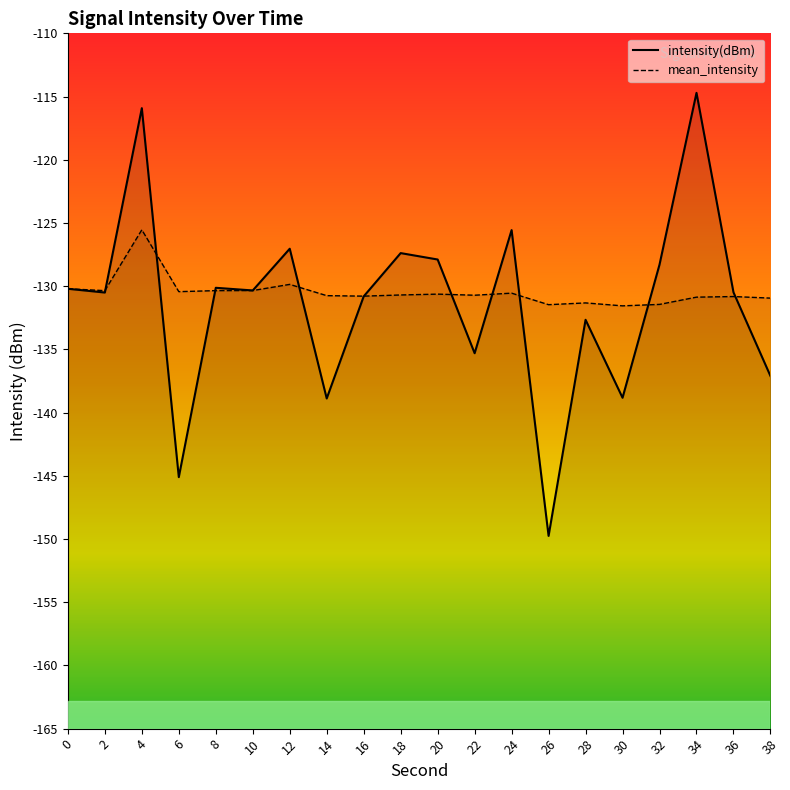

What are all the series names shown in the legend?

intensity(dBm), mean_intensity